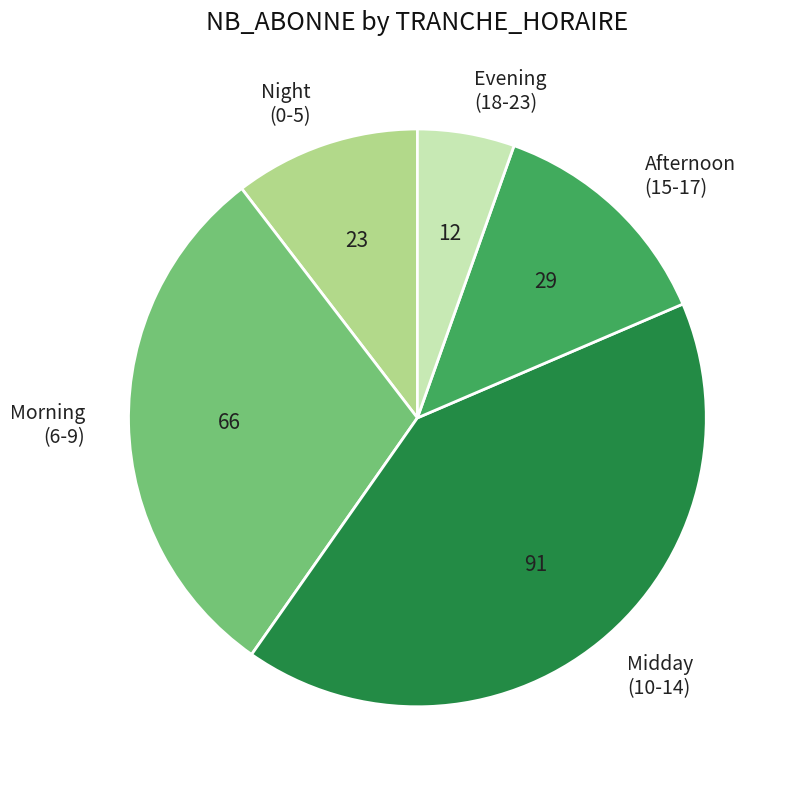

True or false: Night (0-5) accounts for 10% of the total.

True